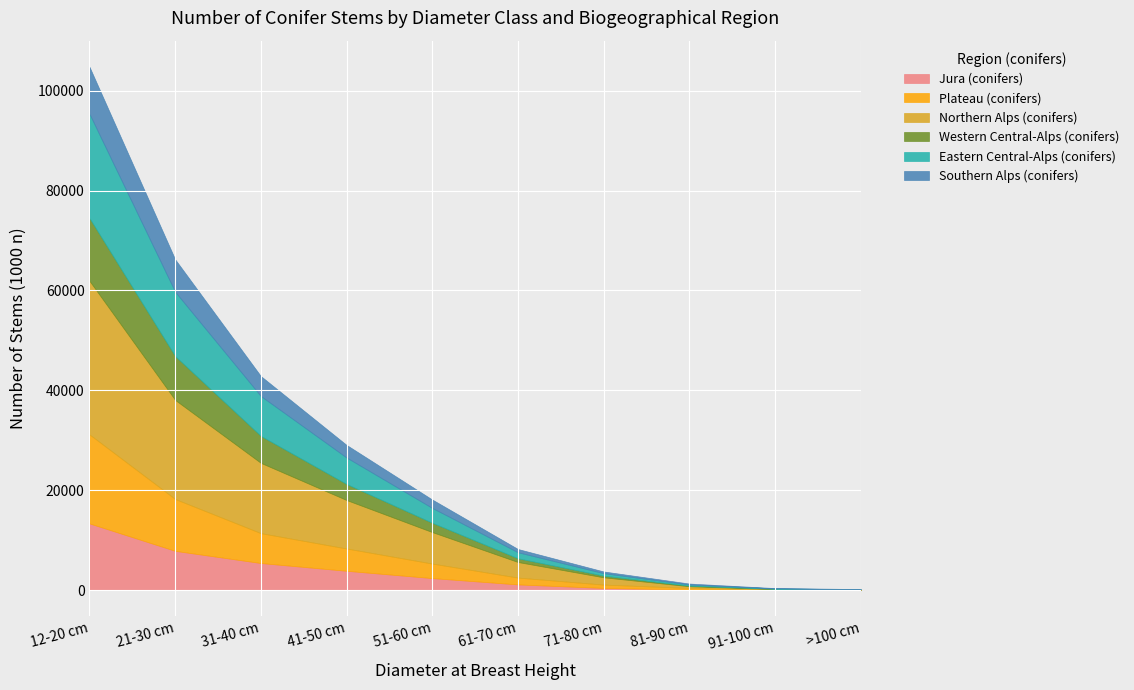

At 12-20 cm, list the series in order from smallest to largest.

Southern Alps (conifers), Western Central-Alps (conifers), Jura (conifers), Plateau (conifers), Eastern Central-Alps (conifers), Northern Alps (conifers)